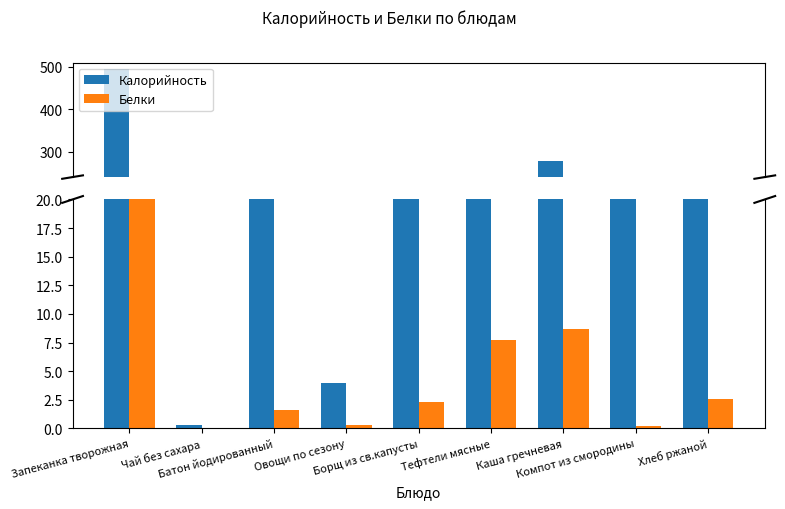

List the labels in order of Белки value, smallest first.

Чай без сахара, Компот из смородины, Овощи по сезону, Батон йодированный, Борщ из св.капусты, Хлеб ржаной, Тефтели мясные, Каша гречневая, Запеканка творожная